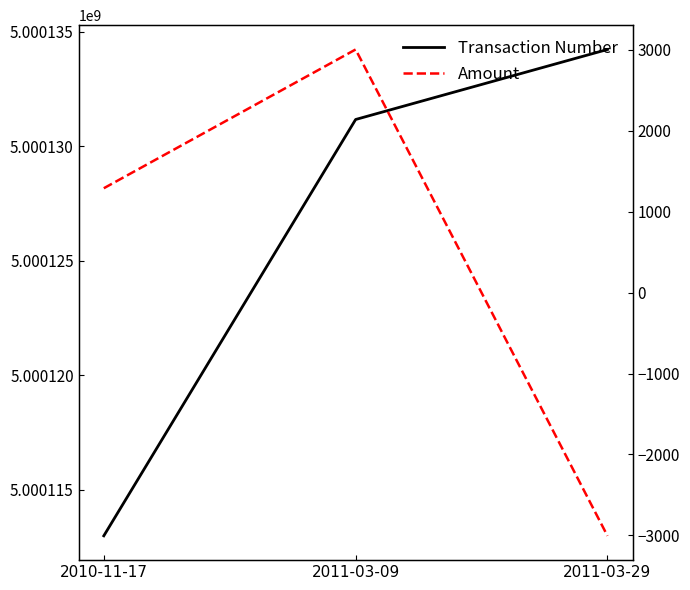

What is the greatest value displayed?

5000134222.0